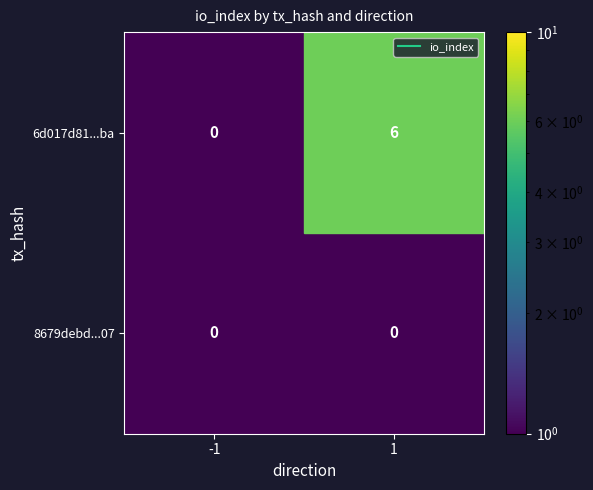

Rank the series by their average value, from lowest to highest.

6d017d81...ba, 8679debd...07